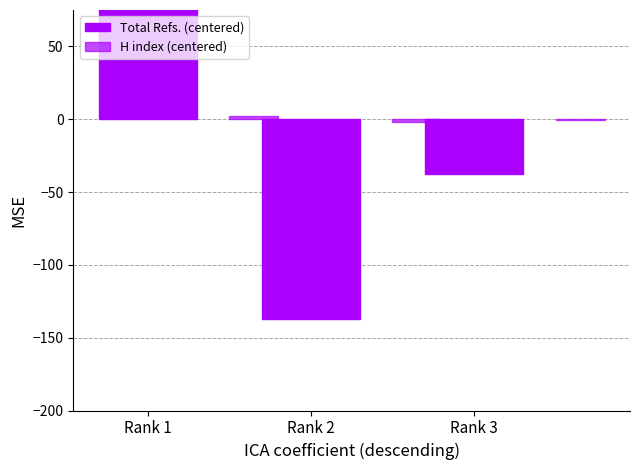

The value of H index (centered) at Rank 3 is -0.2. True or false?

False